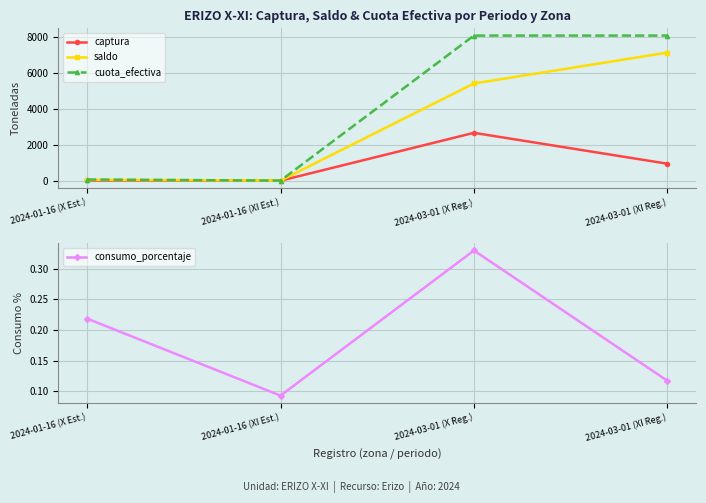

What is the minimum value for saldo?

6.1